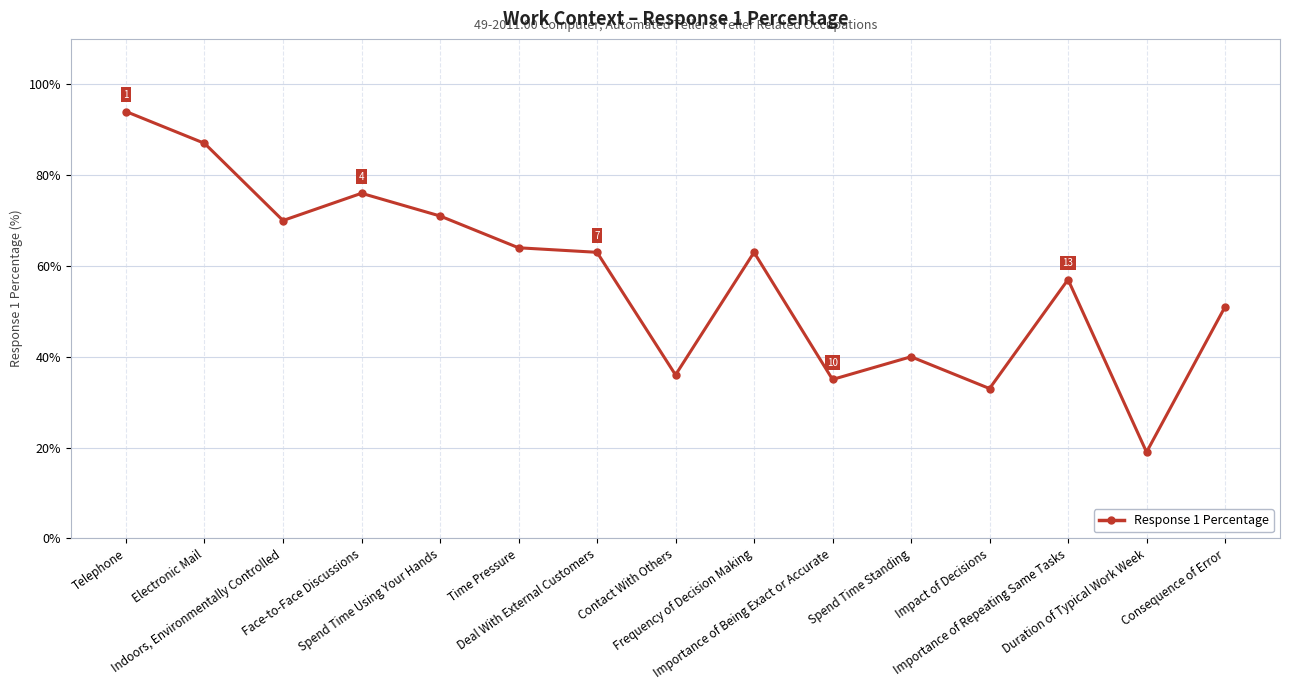

What is the sum of all values?

859